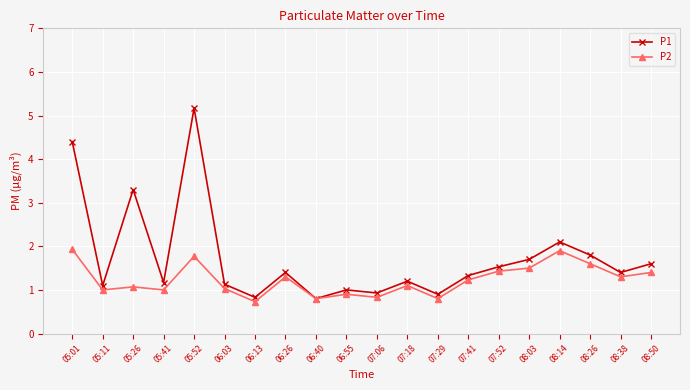

List the series in order of their overall mean, highest first.

P1, P2